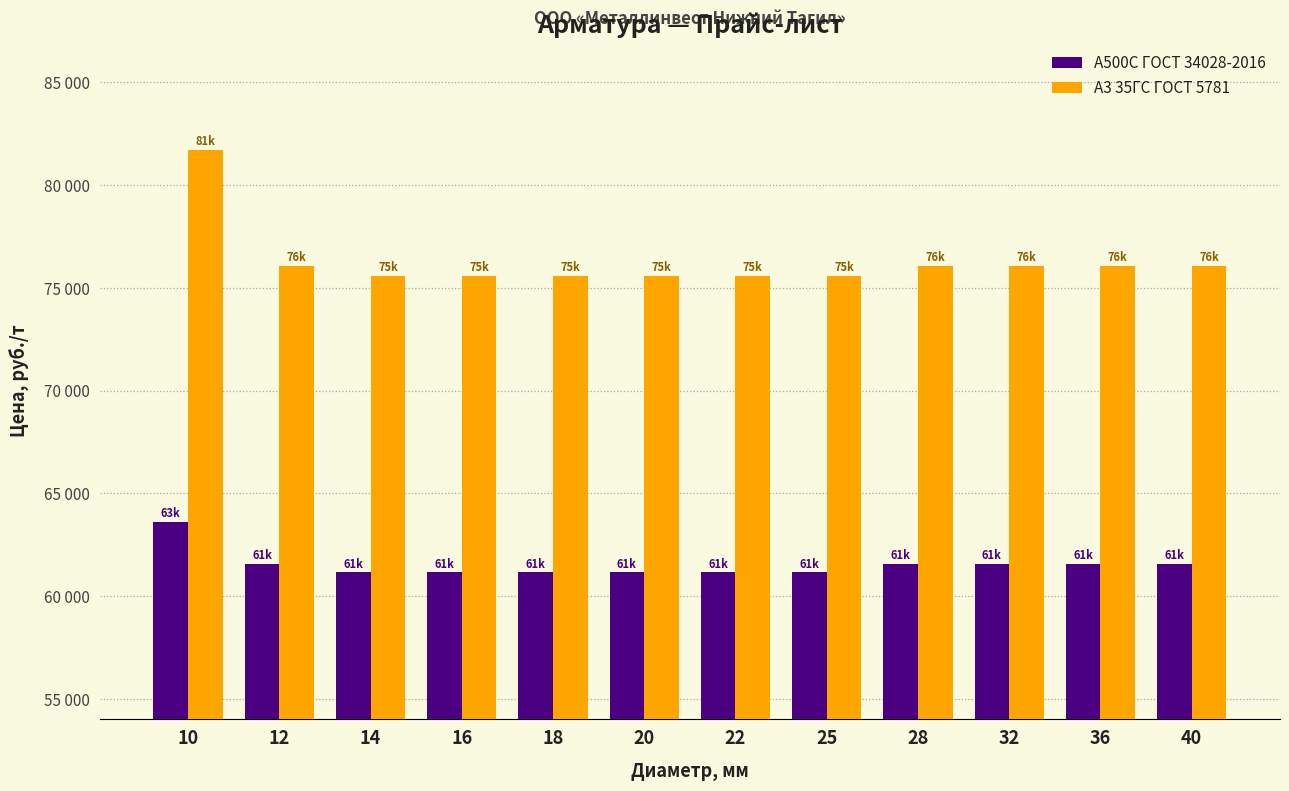

What are all the series names shown in the legend?

А500С ГОСТ 34028-2016, А3 35ГС ГОСТ 5781